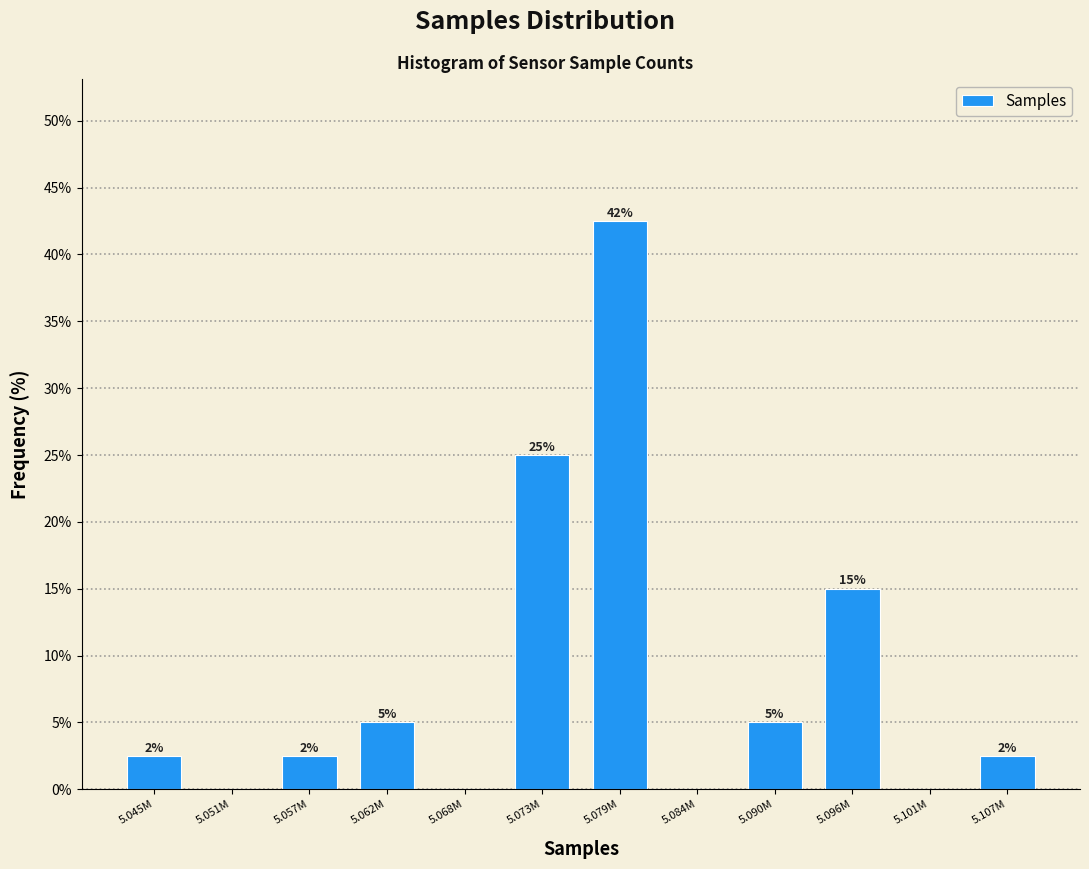

What is the maximum value shown in the chart?

42.5